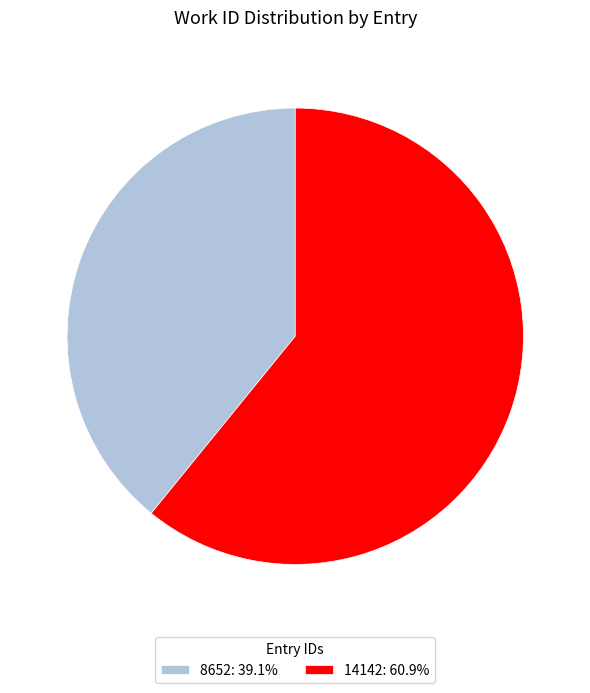

Approximately how many times larger is the value at 8652: 39.1% compared to 14142: 60.9%?

0.6